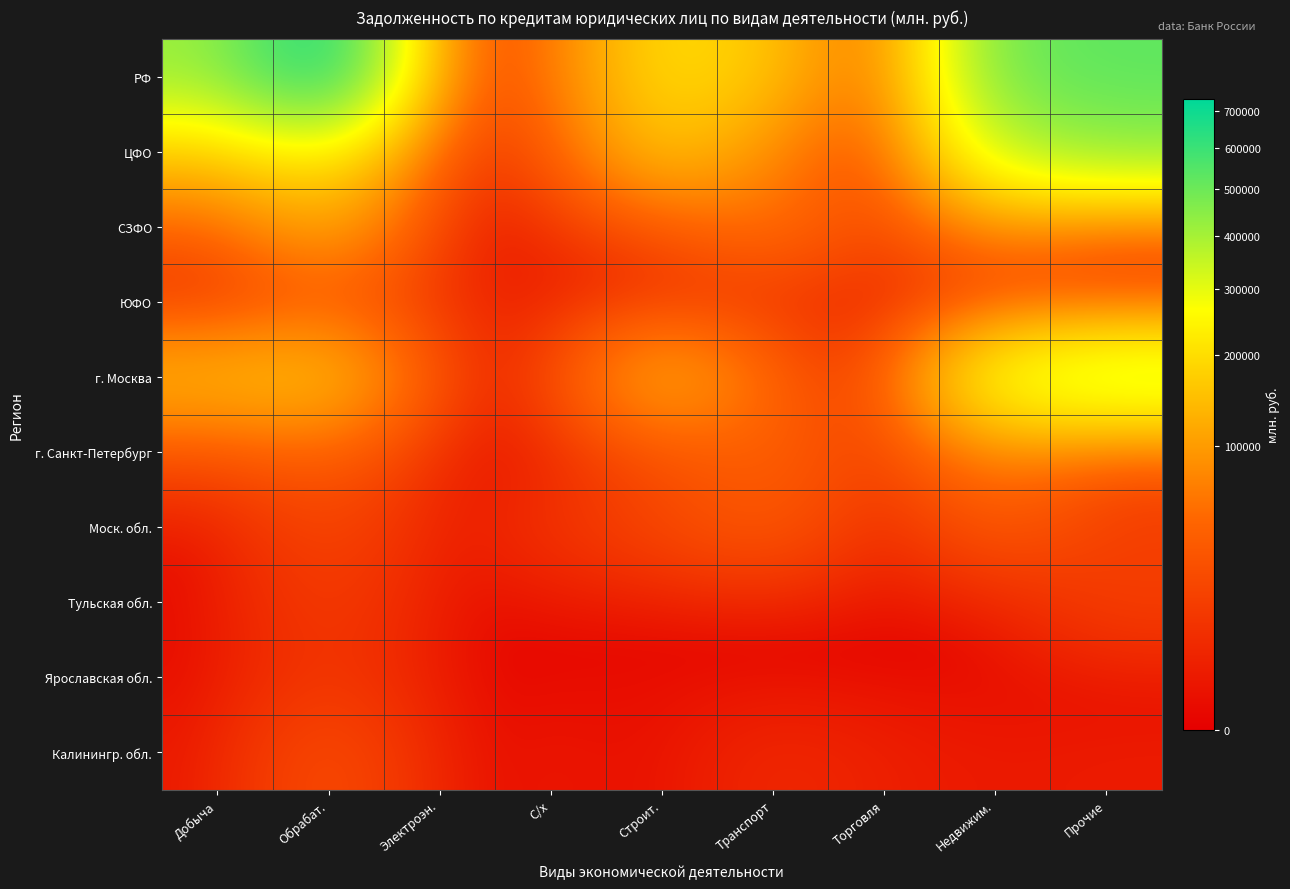

Is it true that г. Москва equals 8700 at С/х?

False